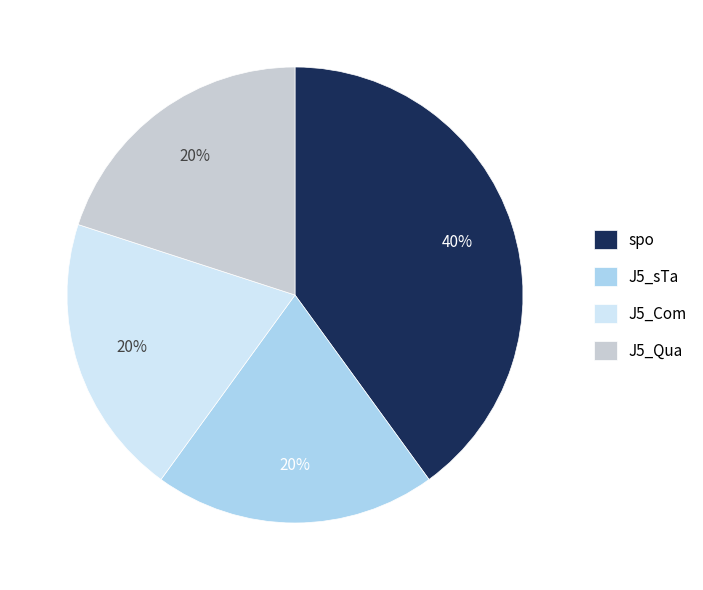

The spo slice represents 40% of the pie. True or false?

True